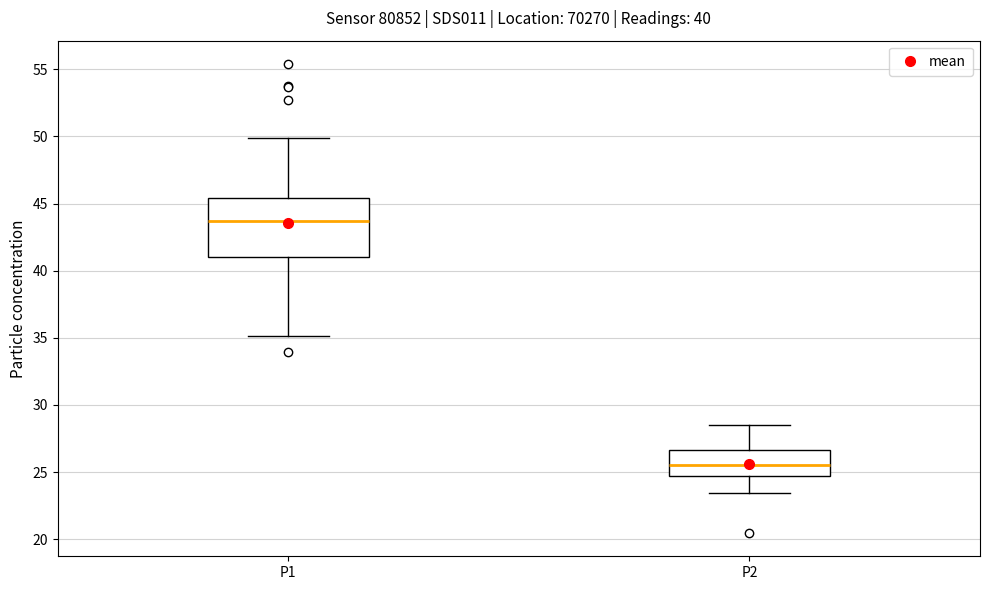

Reading left to right, transcribe this box plot: for each box, give where its median line is, the range the box spans, and where its two whiskers end, as read against the y-axis. The values are not printed on the chart, so give them approximately, as read against the axis.

P1: median 43.5, box 41.0 to 45.5, whiskers 35.0 to 50.0
P2: median 25.5, box 24.5 to 26.5, whiskers 23.5 to 28.5